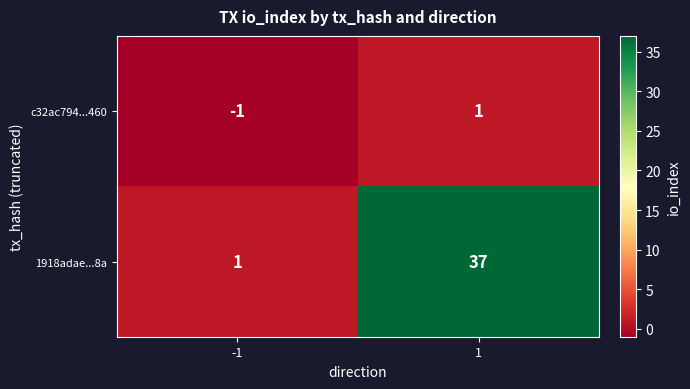

The 1918adae...8a series shows 37 at 1. True or false?

True